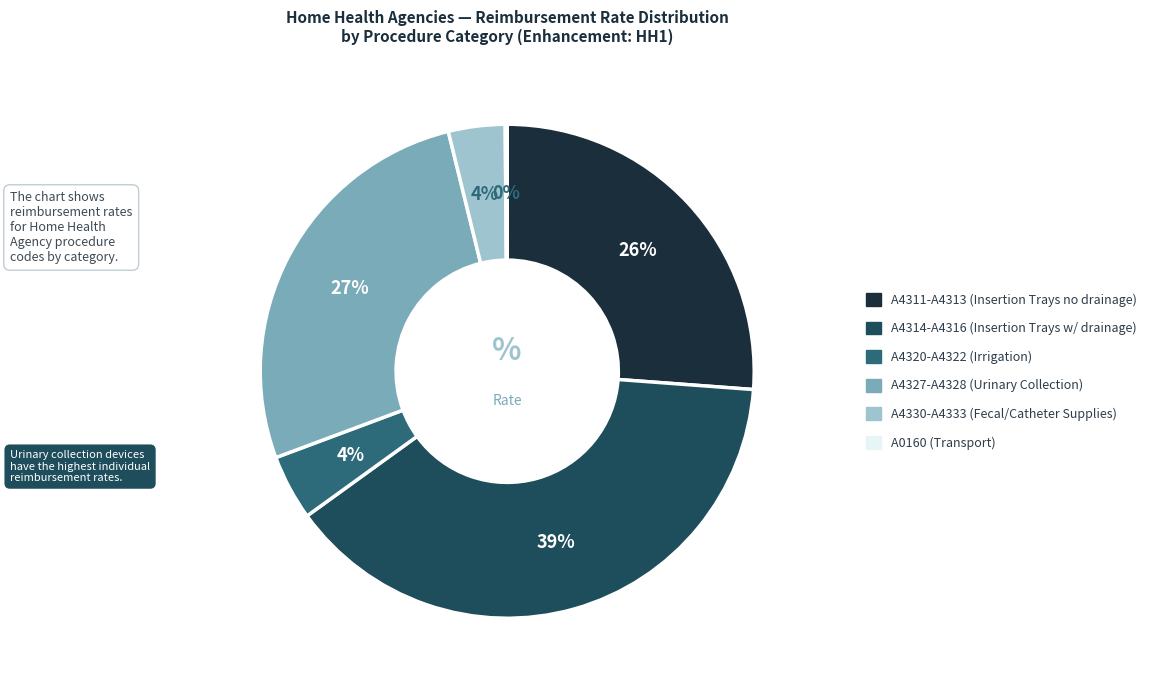

To the nearest percent, what is the difference between the largest and smallest slice percentages?

39%